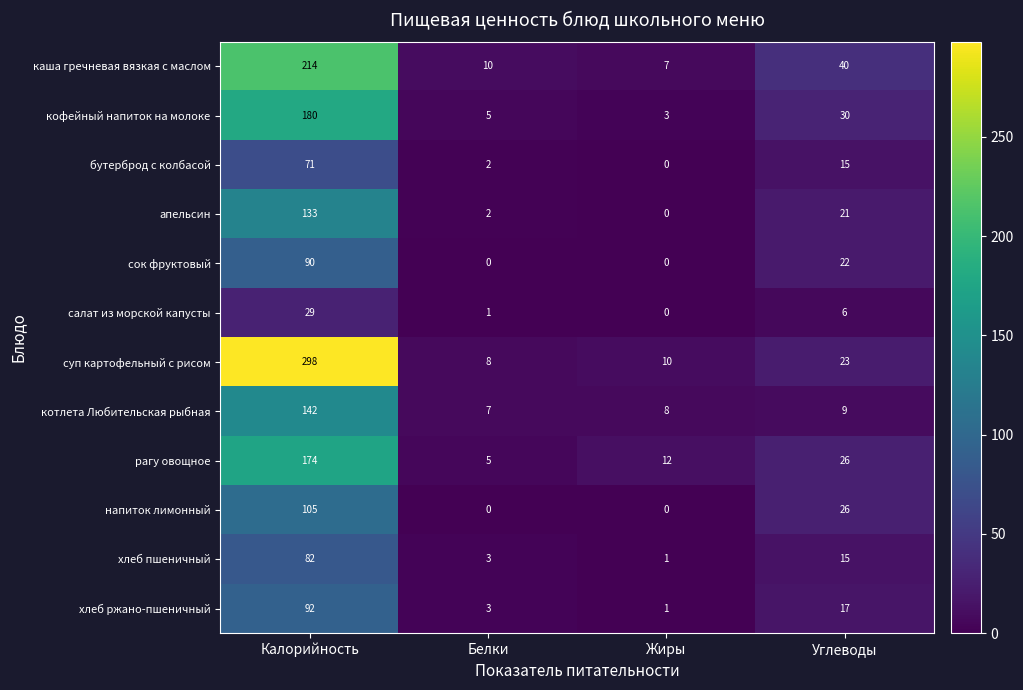

What is the average value of the сок фруктовый series?

28